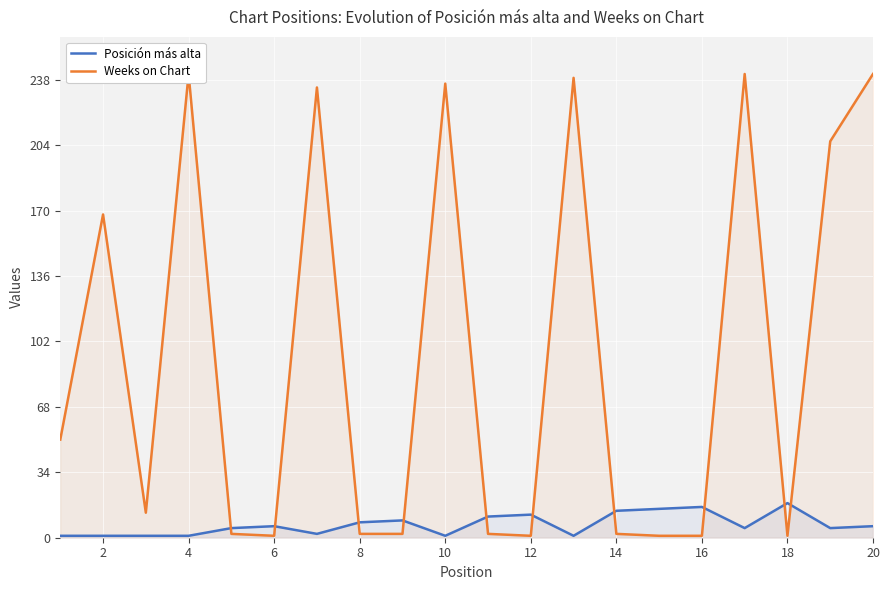

At how many categories does at least one series exceed 108?

8